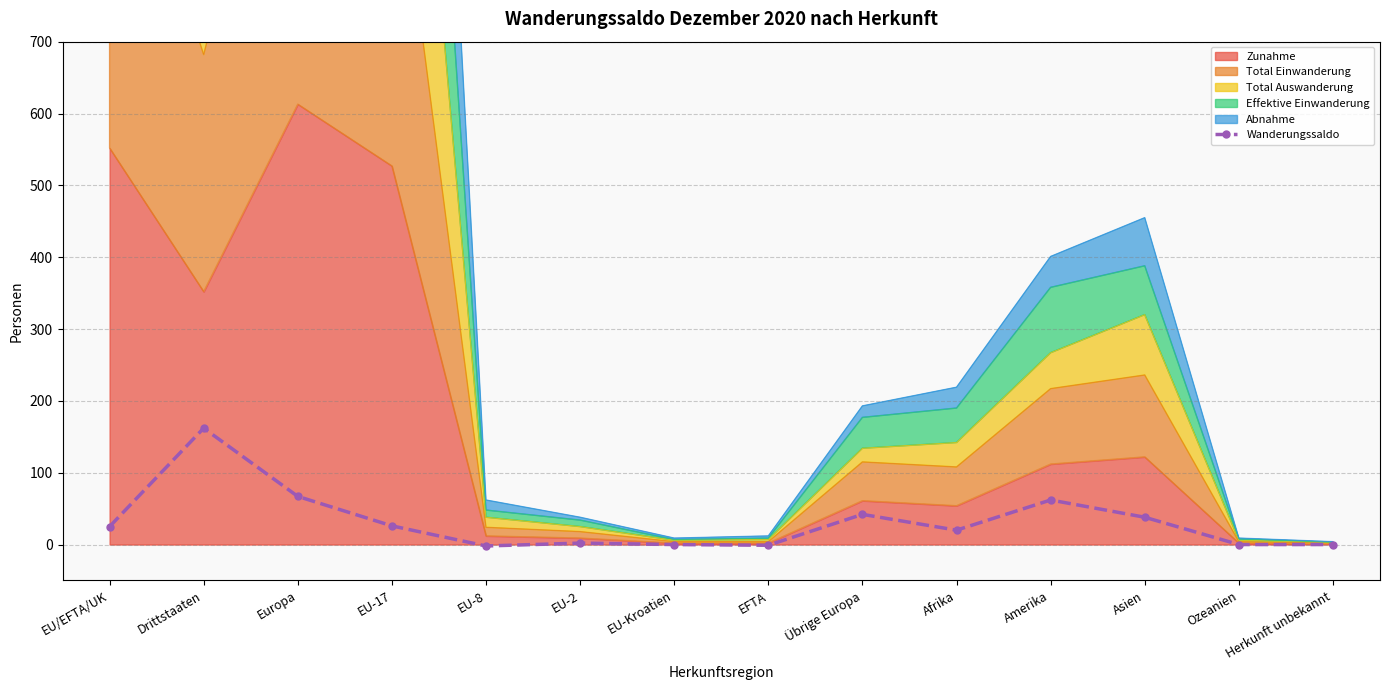

How many negative values are there?

2